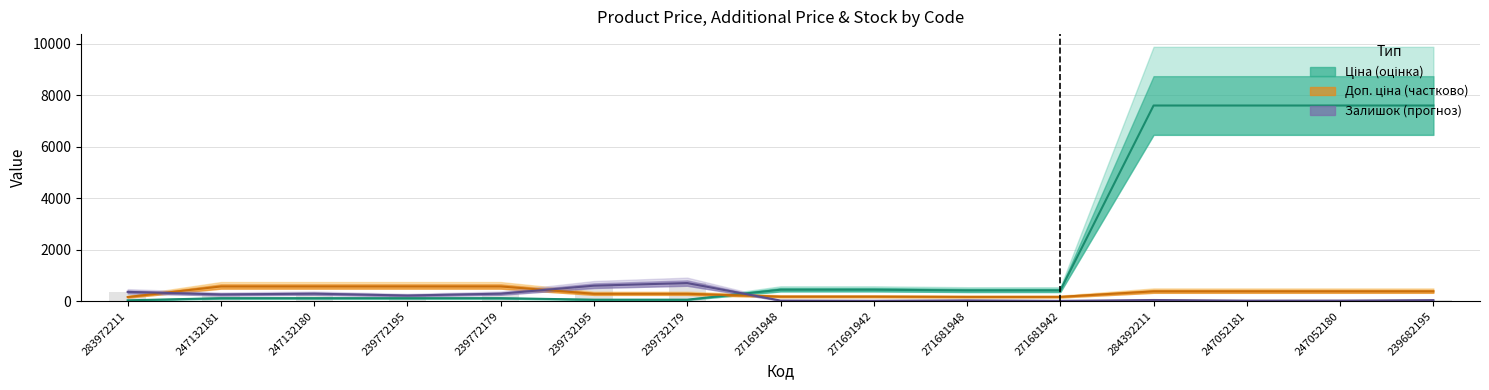

What are all the series names shown in the legend?

Ціна, Доп. ціна, Залишок